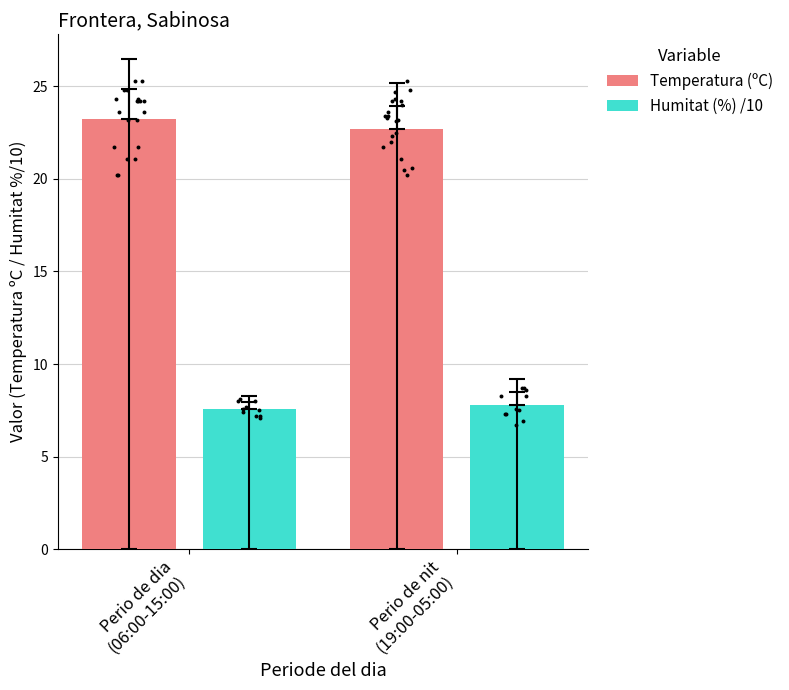

Which series has the widest spread of Y values?

Temperatura (ºC)